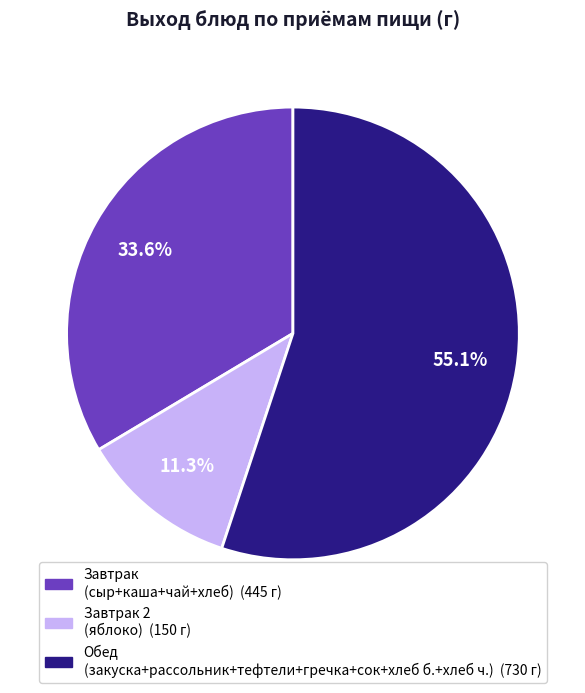

Does any single category account for the majority?

Yes